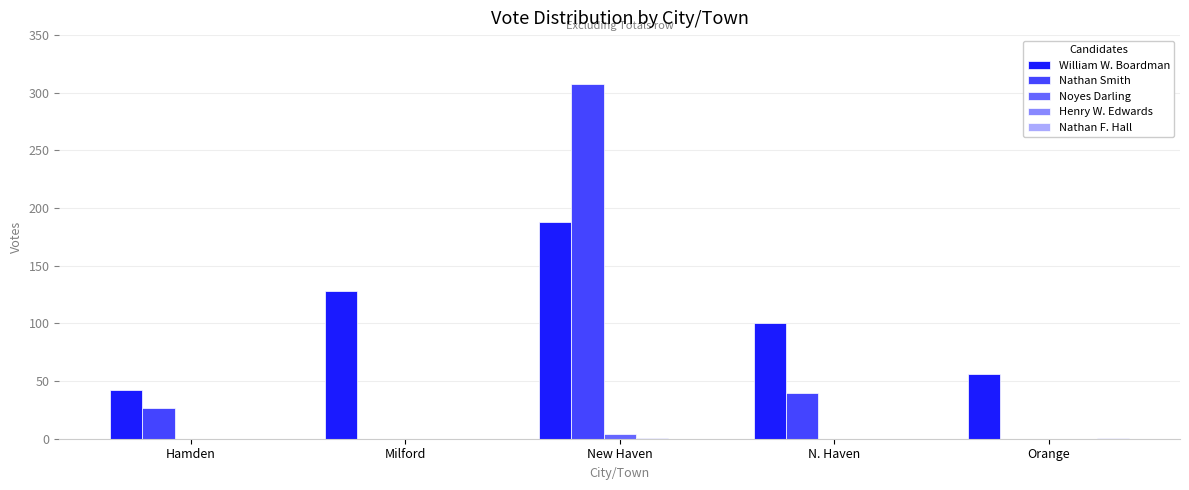

Count the number of data series in this chart.

5